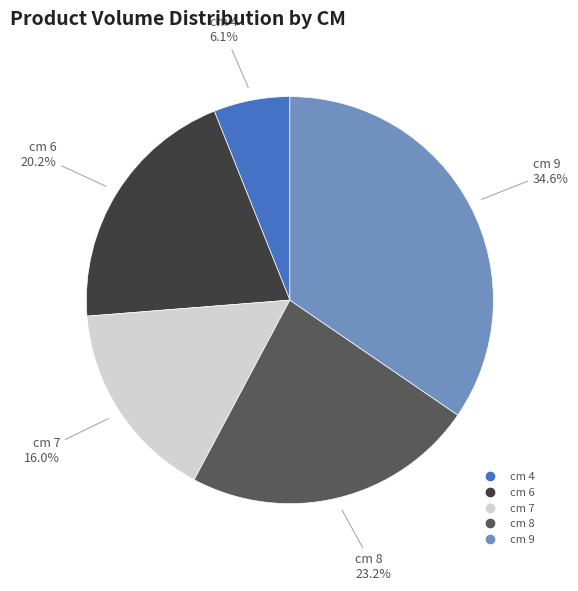

Does any single category account for the majority?

No